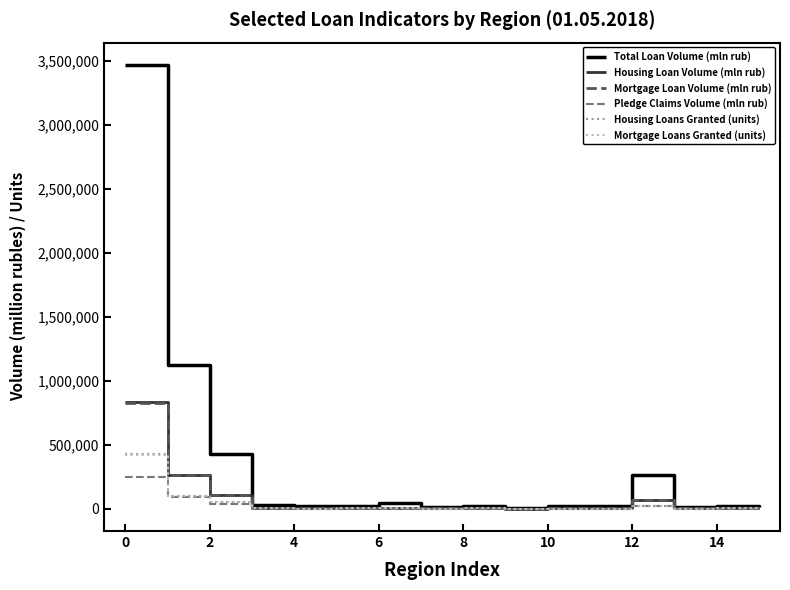

How many values in the Housing Loans Granted (units) series are below 3540?

8